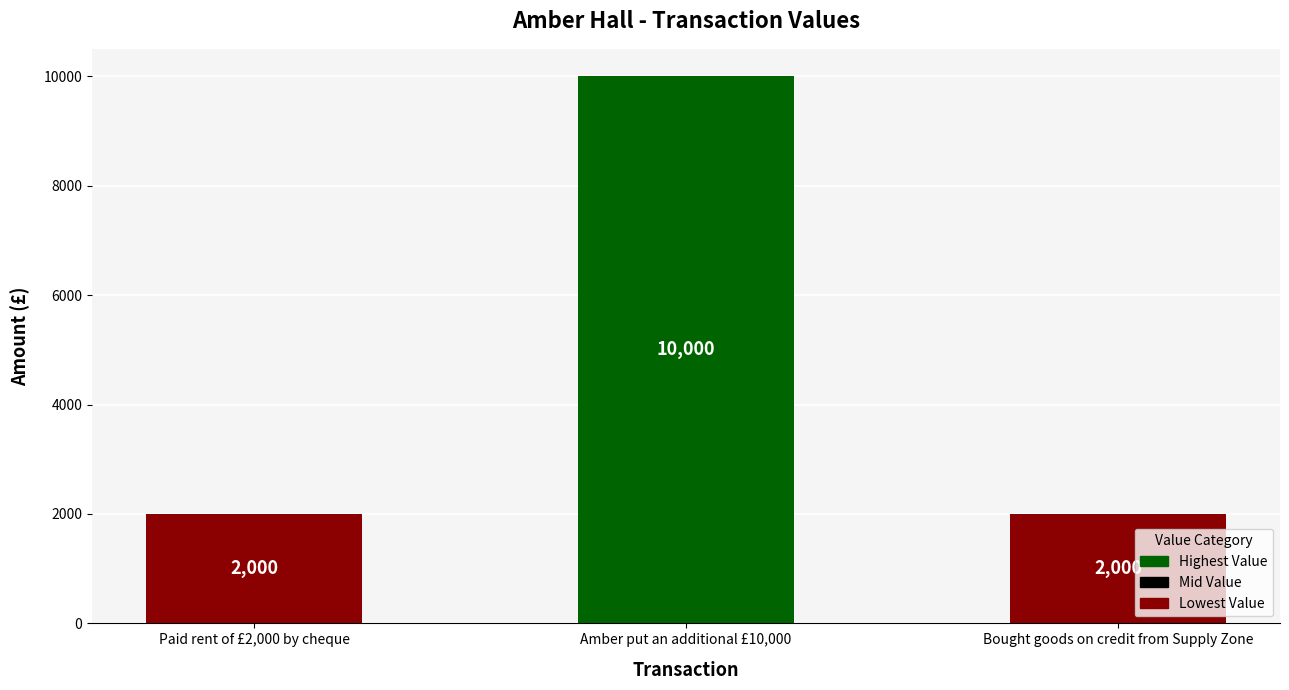

Are the bars horizontal?

No